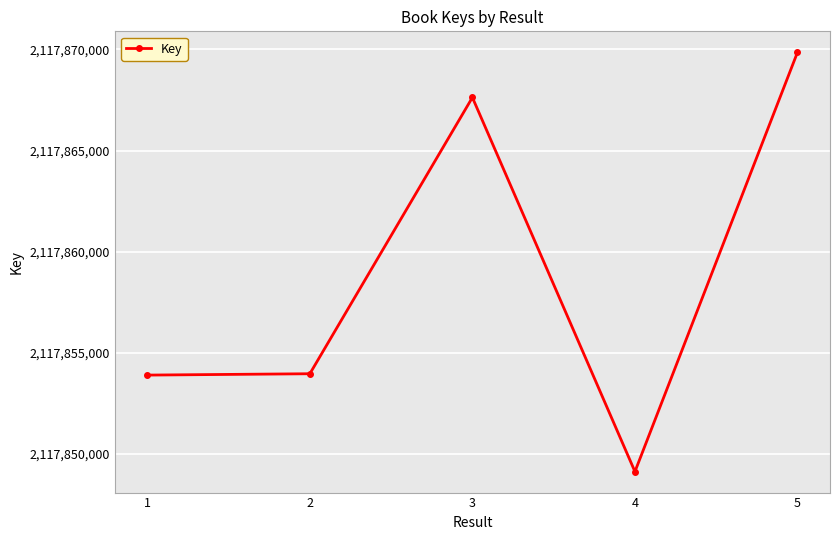

How many categories are shown in the chart?

5